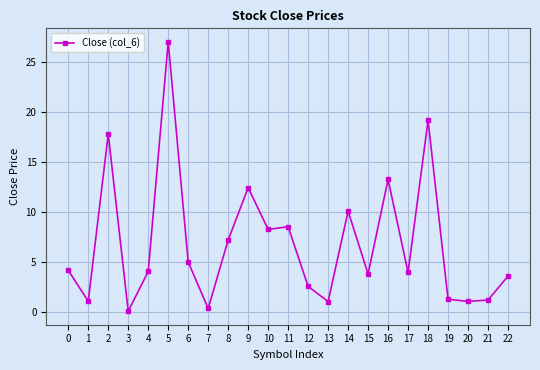

How many lines are shown in the chart?

1